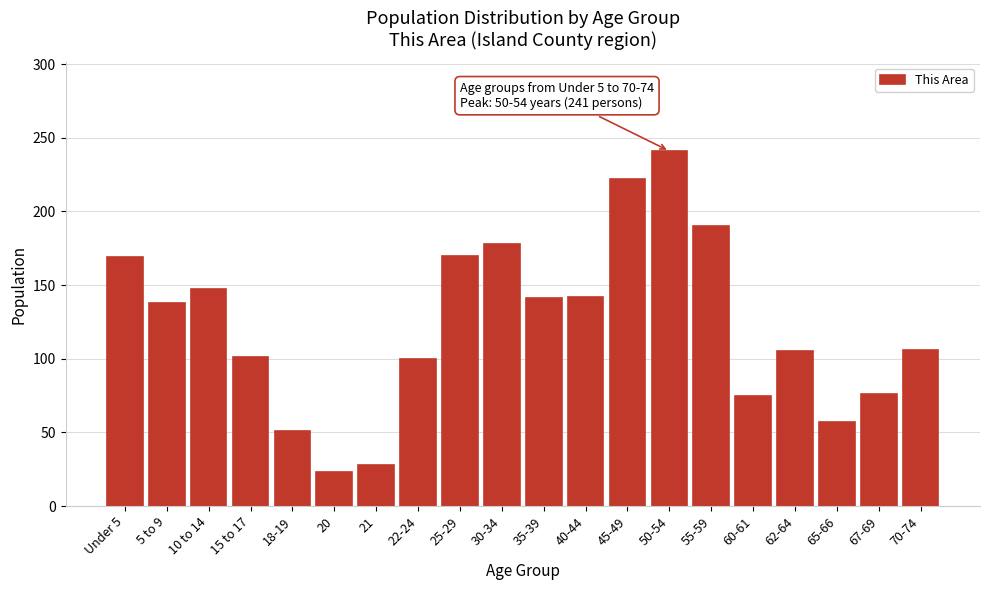

At which category does the chart reach its peak across all series?

50-54